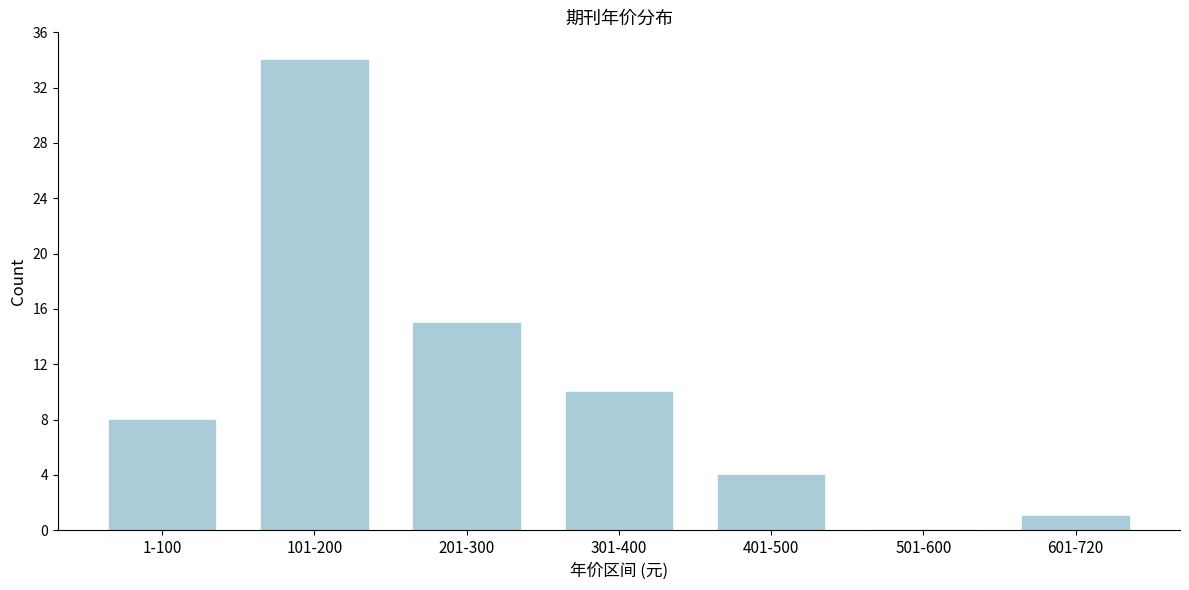

Reading left to right, list all the values displayed in this chart.

1-100=8	101-200=34	201-300=15	301-400=10	401-500=4	501-600=0	601-720=1